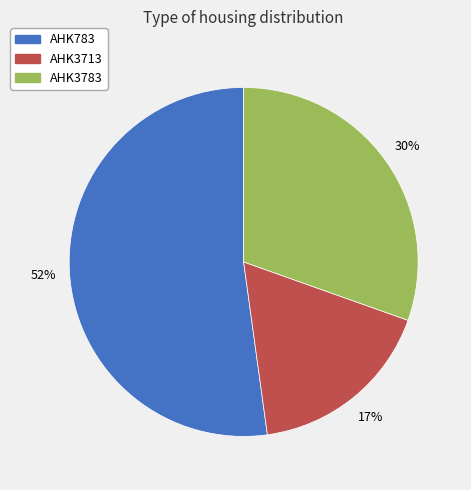

Which slice is the smallest?

AHK3713